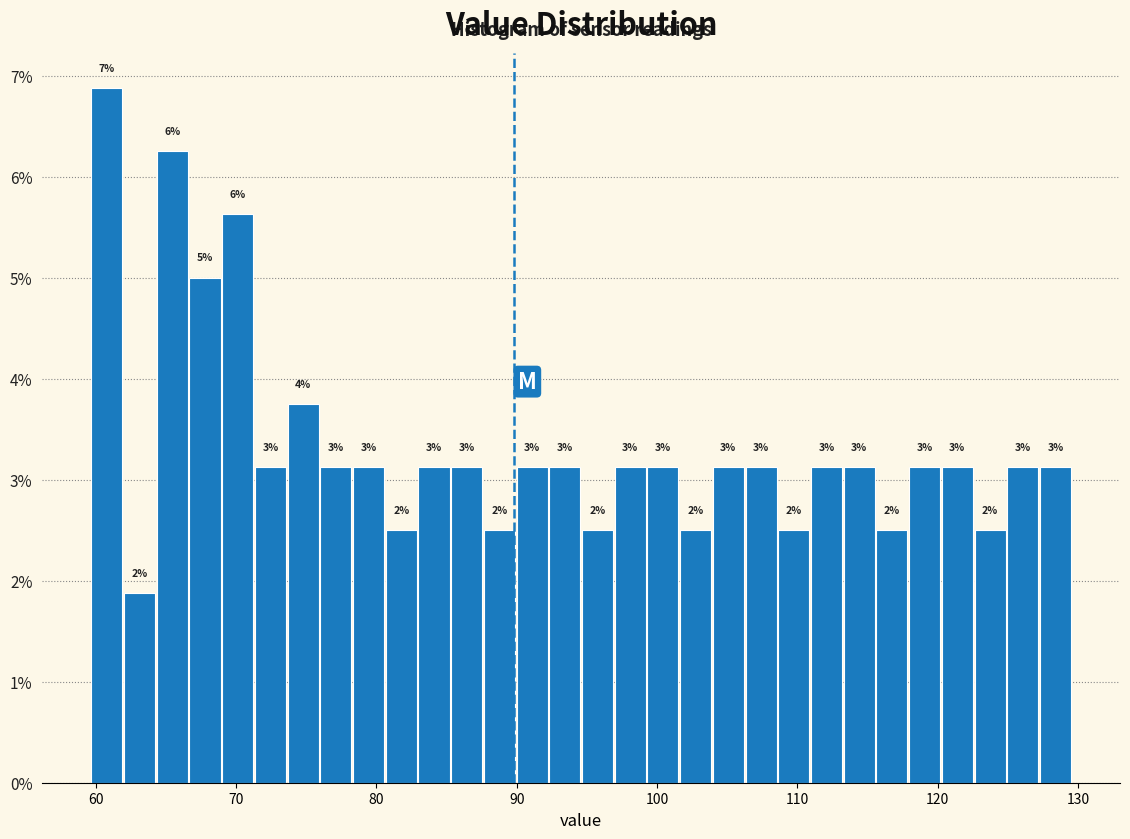

Around what value on the x-axis is the tallest bar? Give the approximate position of its centre, as read against the axis.

61